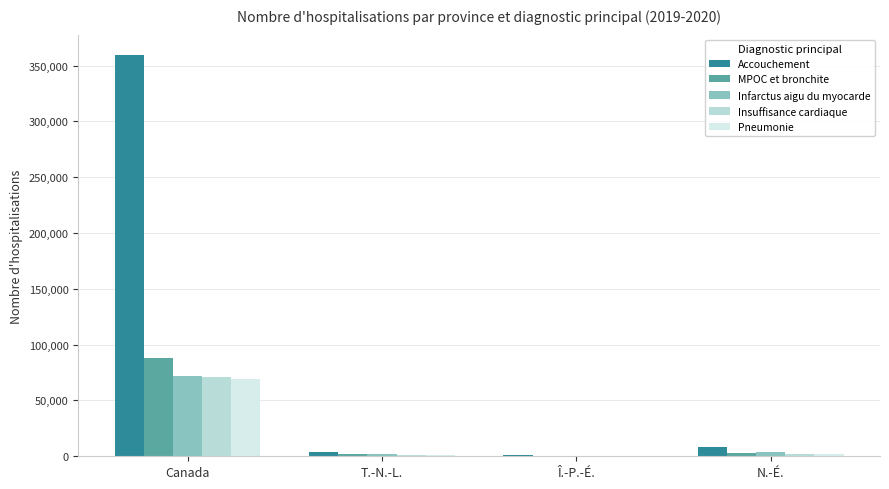

Count the number of data series in this chart.

5